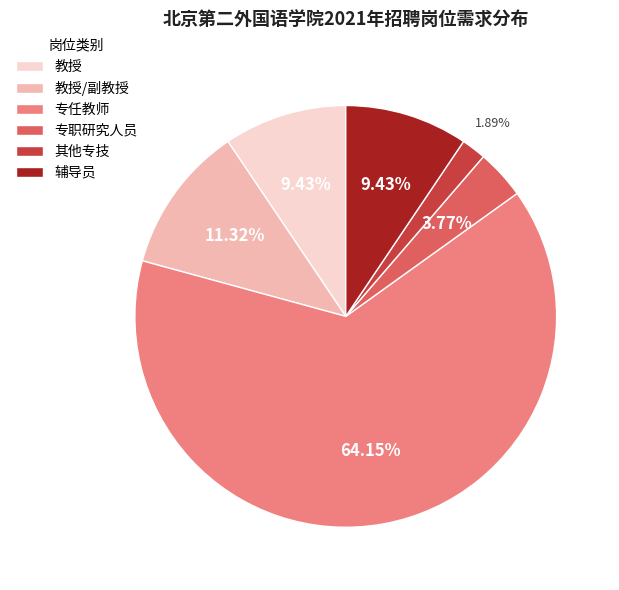

True or false: 辅导员 accounts for 9% of the total.

True